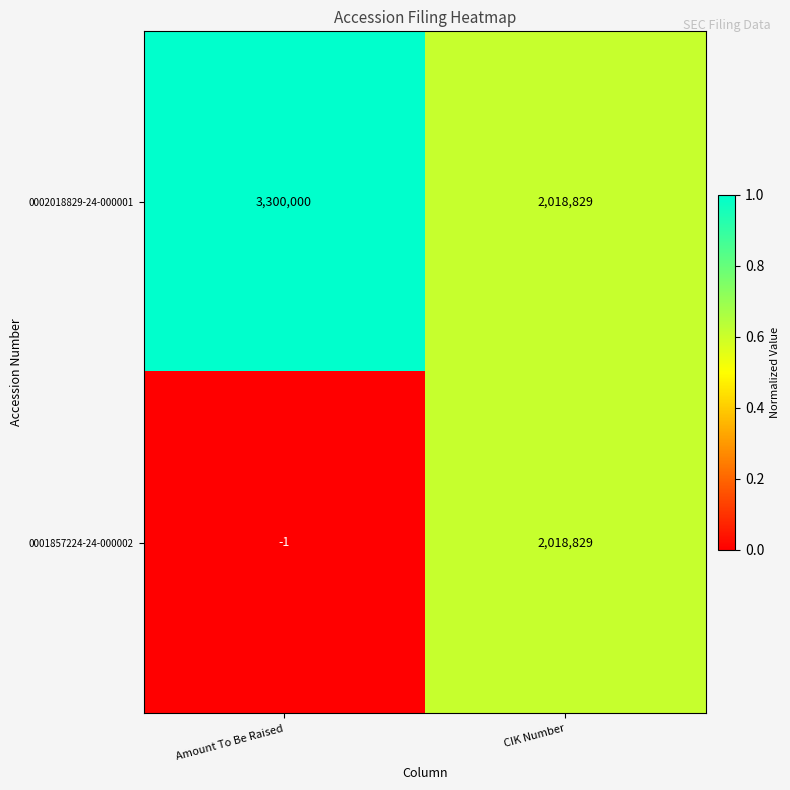

Which series has the widest spread of values?

0001857224-24-000002